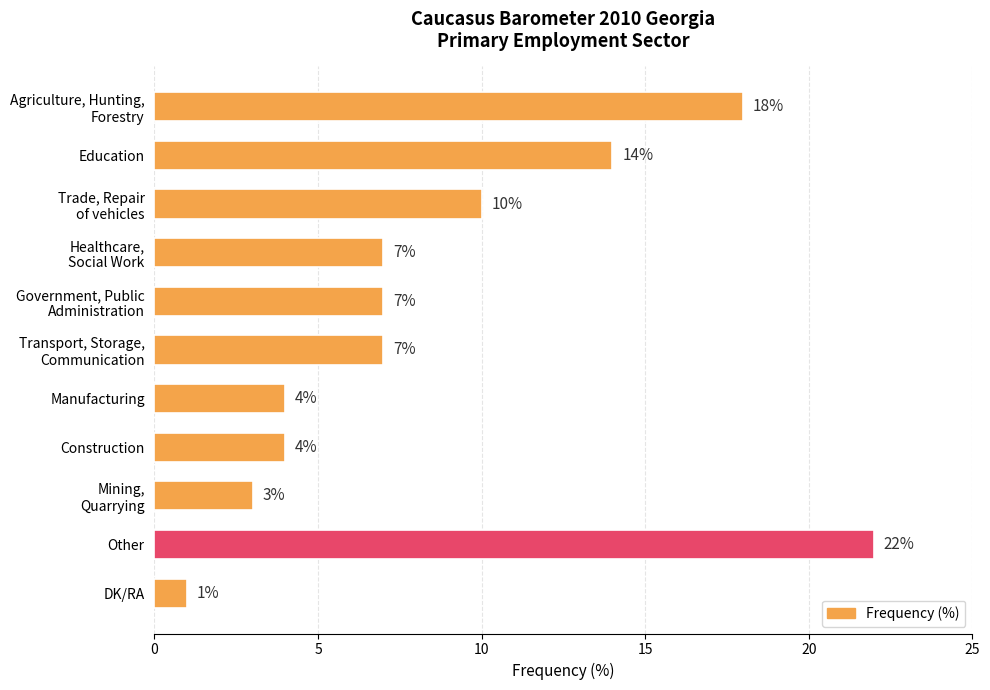

Count the number of categories in the chart.

11